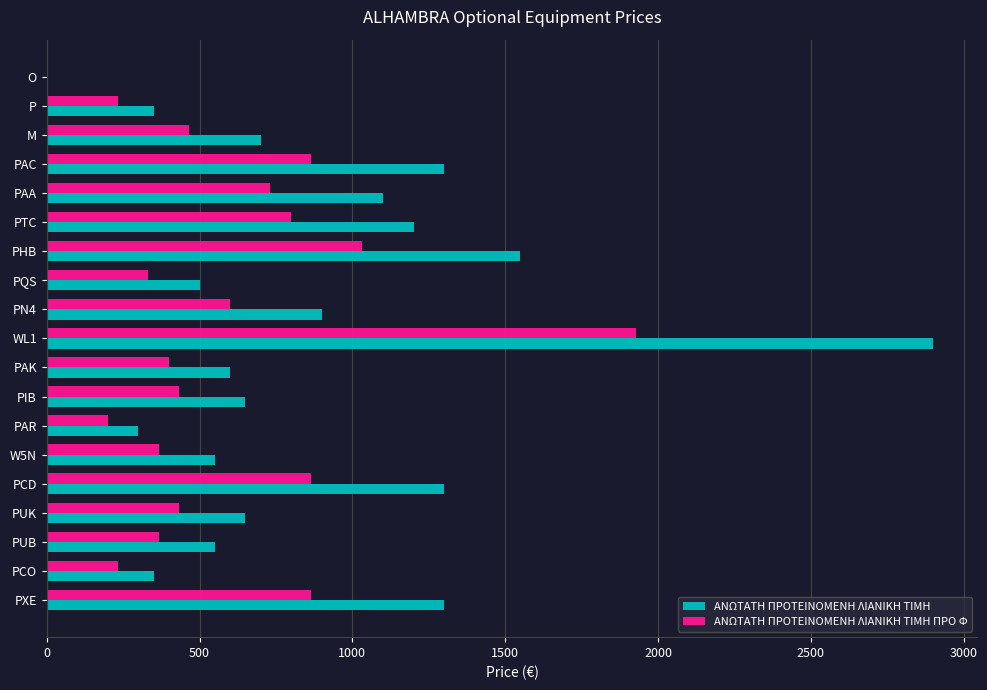

Where is ΑΝΩΤΑΤΗ ΠΡΟΤΕΙΝΟΜΕΝΗ ΛΙΑΝΙΚΗ TIMH ΠΡΟ Φ nearest to the value 964?

PHB